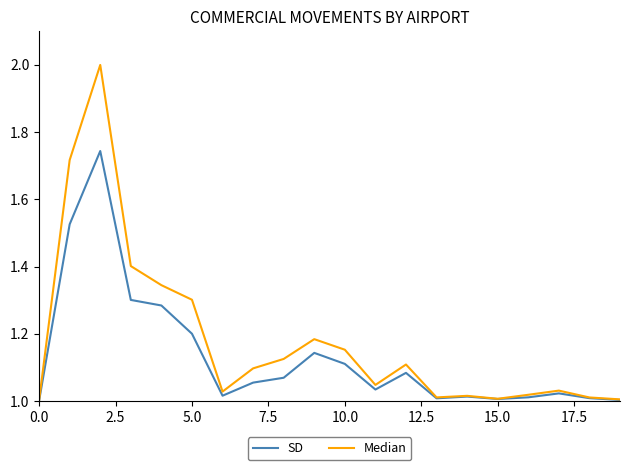

Which series has the widest spread of values?

Median